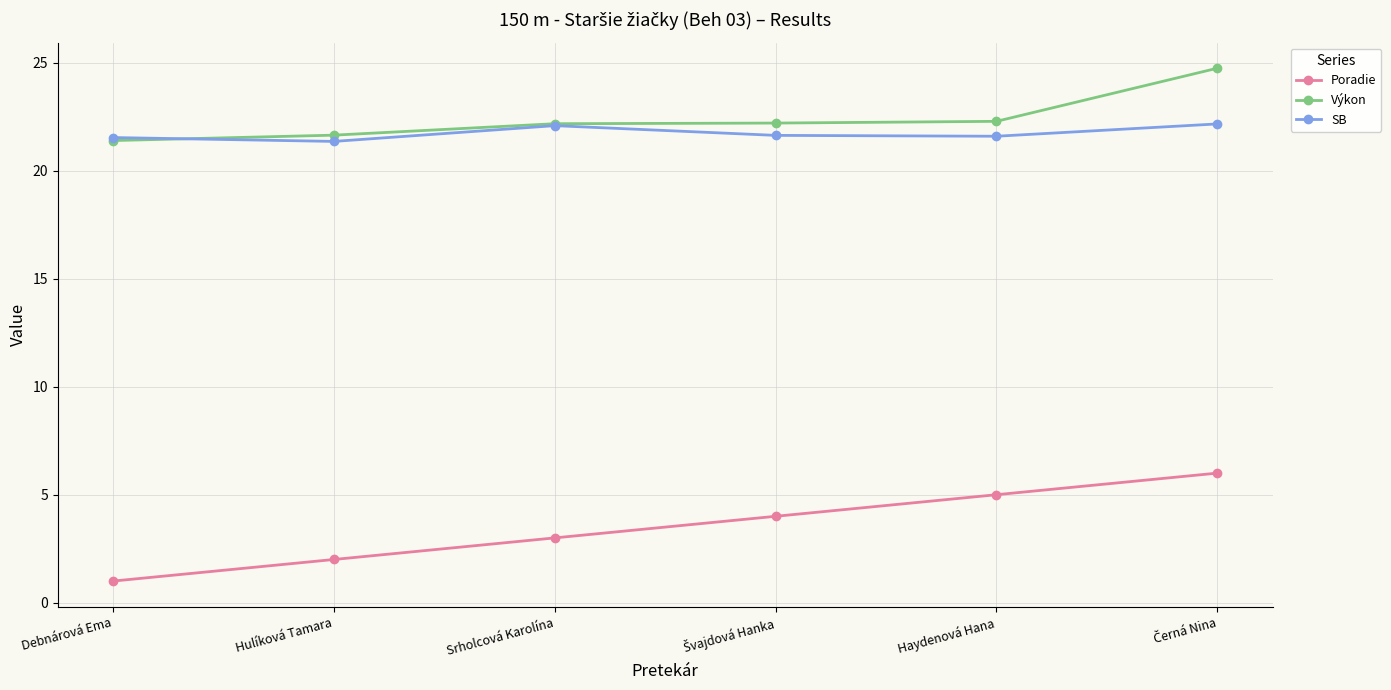

What position from the right is Haydenová Hana?

2